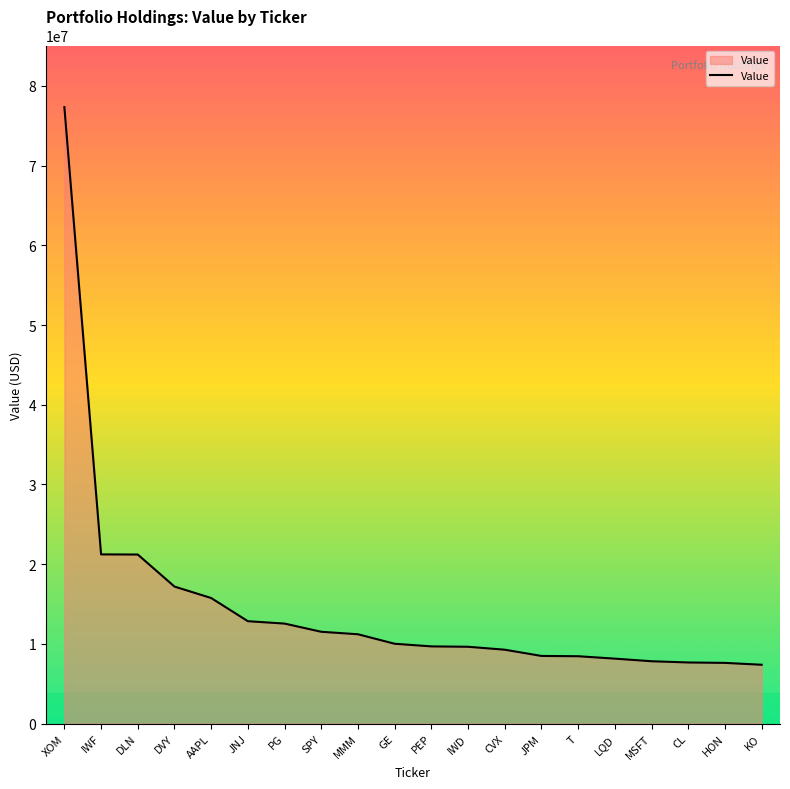

Approximately how many times larger is the value at HON compared to CL?

1.0